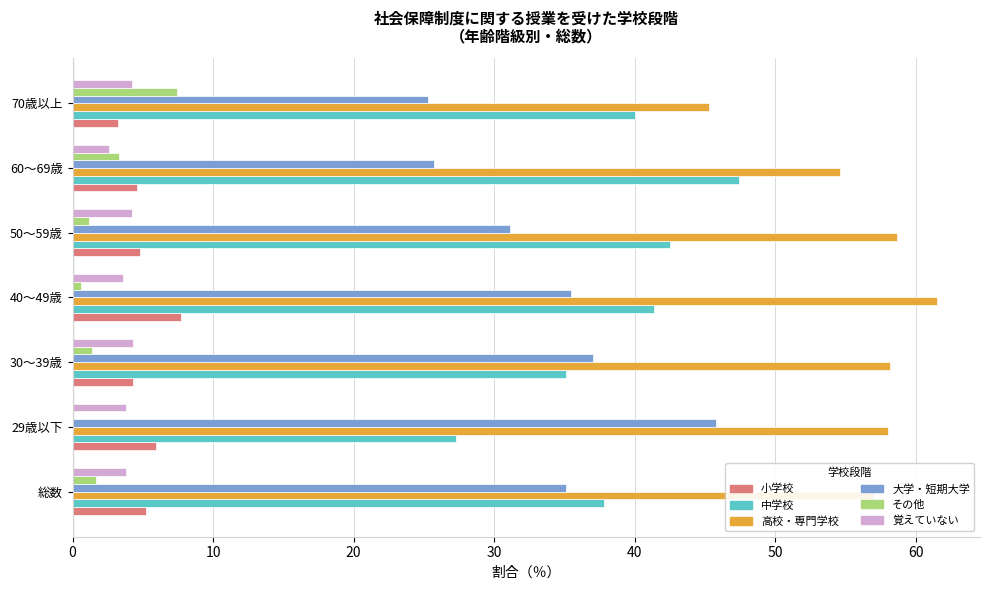

Which series changed the most between 29歳以下 and 70歳以上?

大学・短期大学